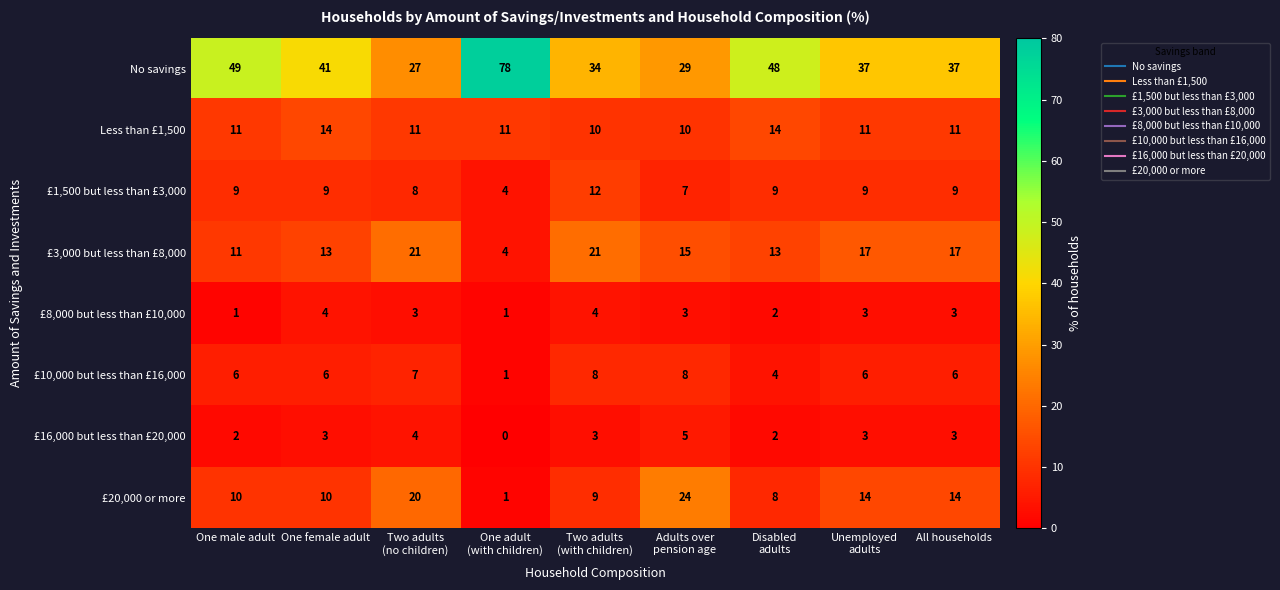

Which series has the largest total across all categories?

No savings